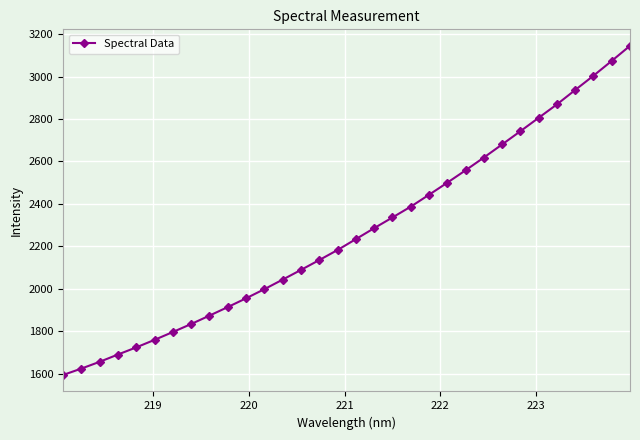

What is the difference between the maximum and minimum values?

1550.9